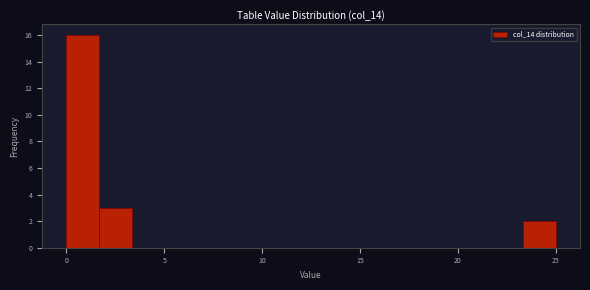

Read against the x-axis, roughly where is the centre of the tallest bar?

1.0